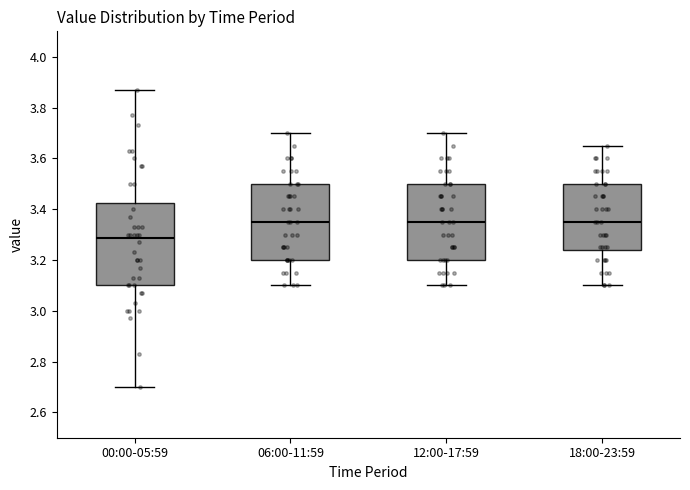

Comparing the boxes themselves (not the whiskers), which one is the tallest?

00:00-05:59